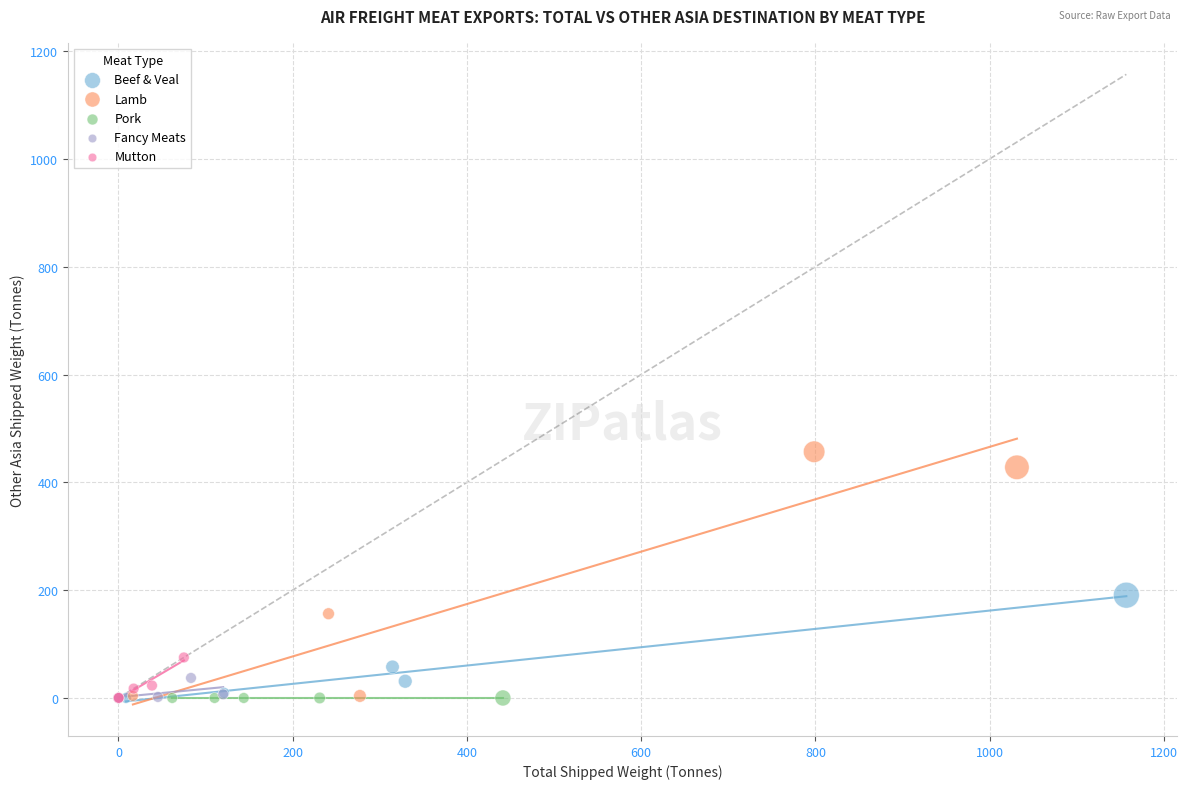

What are all the series names shown in the legend?

Beef & Veal, Lamb, Pork, Fancy Meats, Mutton